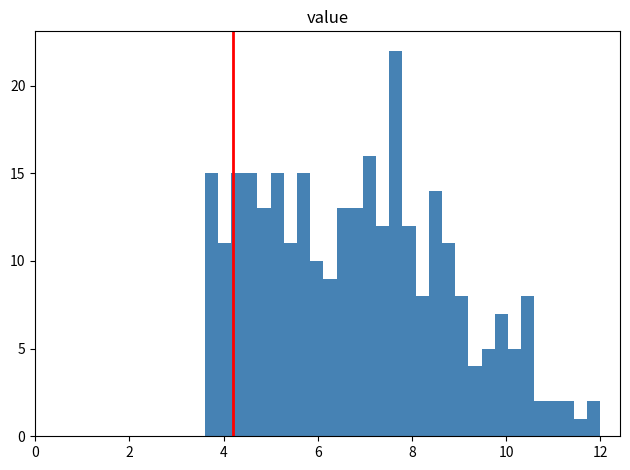

Read against the x-axis, roughly where is the centre of the tallest bar?

7.6